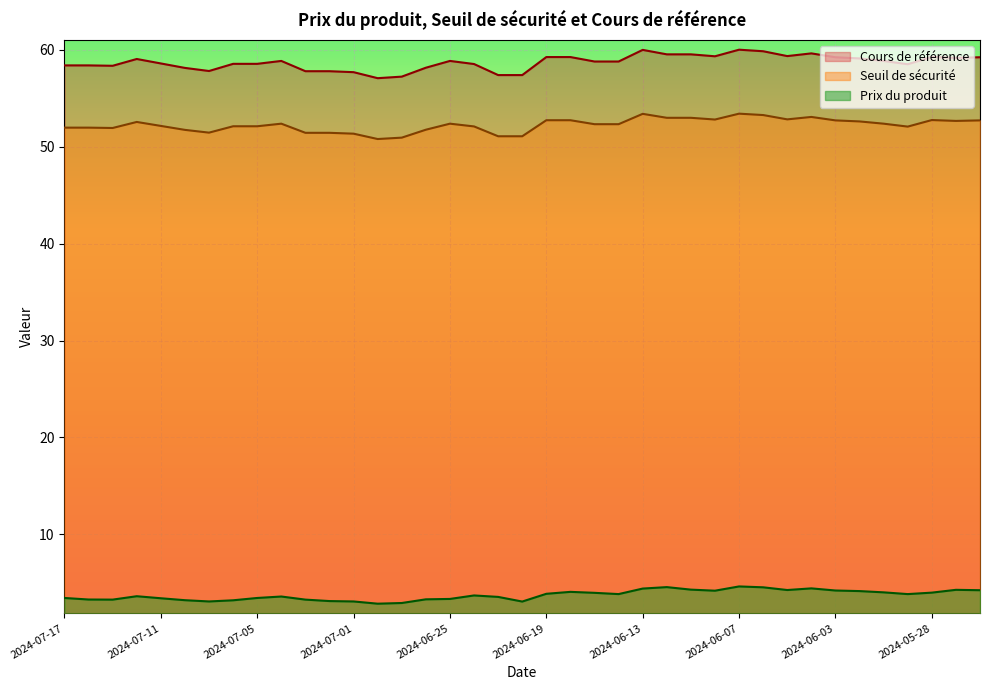

Rank the series by their maximum value, from highest to lowest.

Cours de référence, Seuil de sécurité, Prix du produit